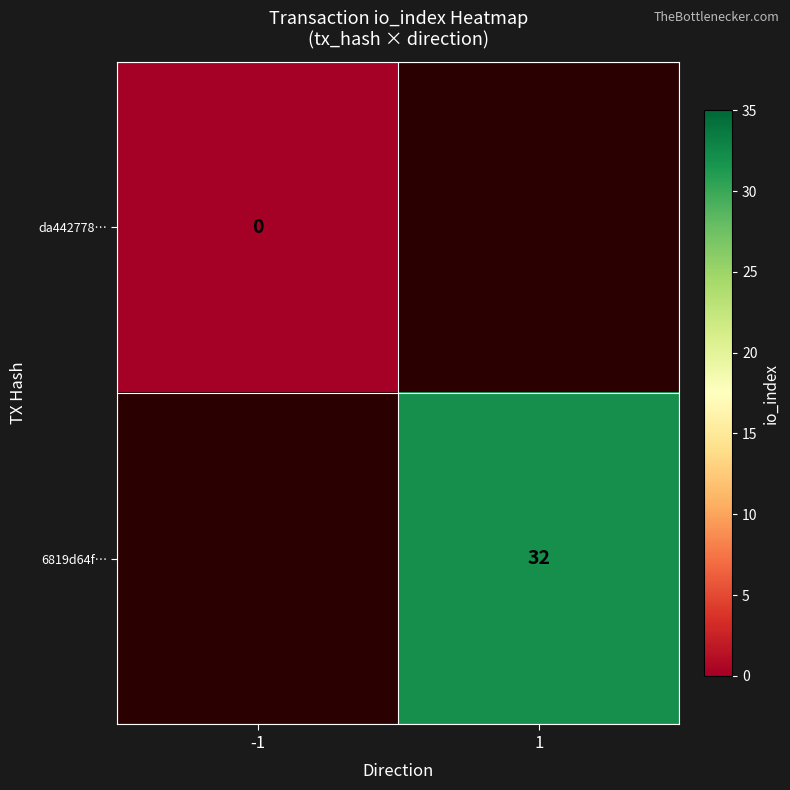

Rank the series at 1 from lowest to highest value.

da442778…, 6819d64f…